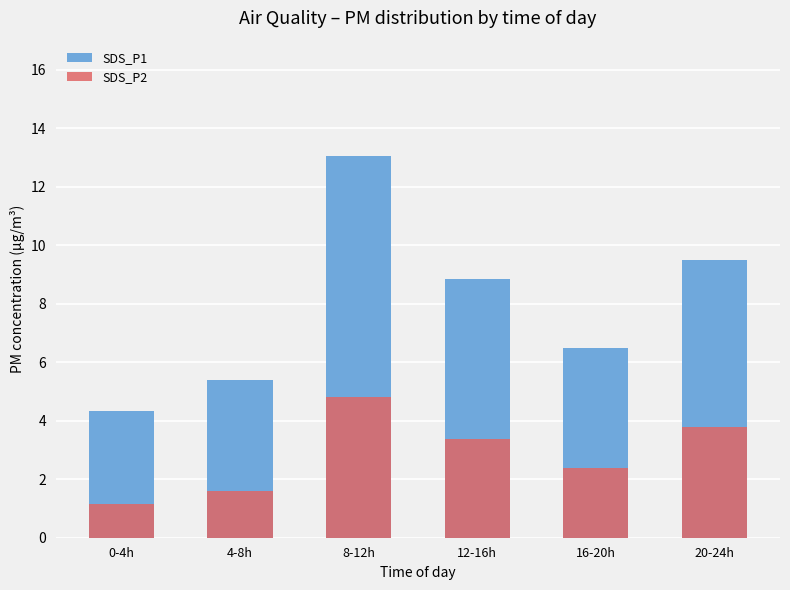

Between 4-8h and 12-16h, which is larger?

12-16h